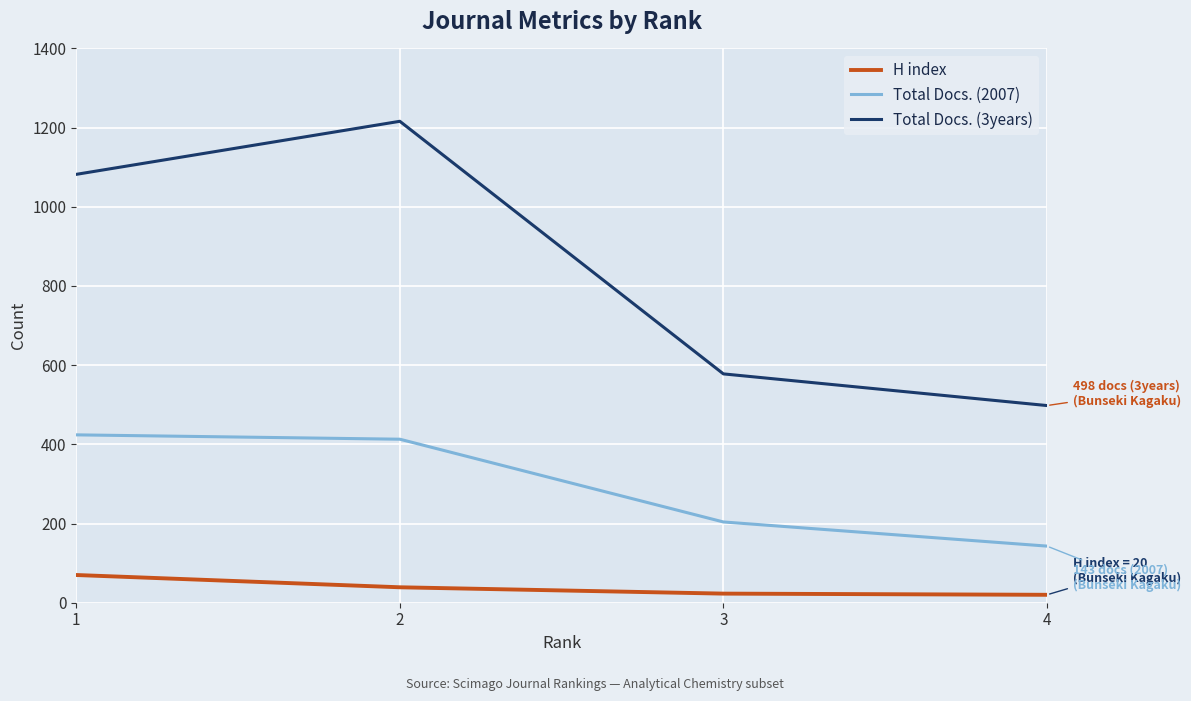

True or false: Total Docs. (3years) and H index intersect in this chart.

False